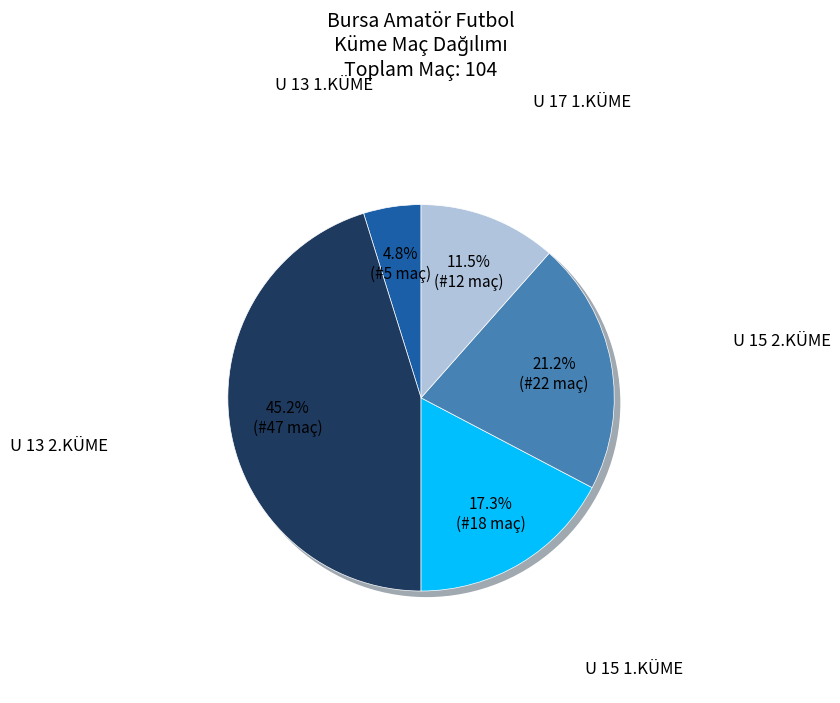

To the nearest percent, what is the average slice percentage?

20%